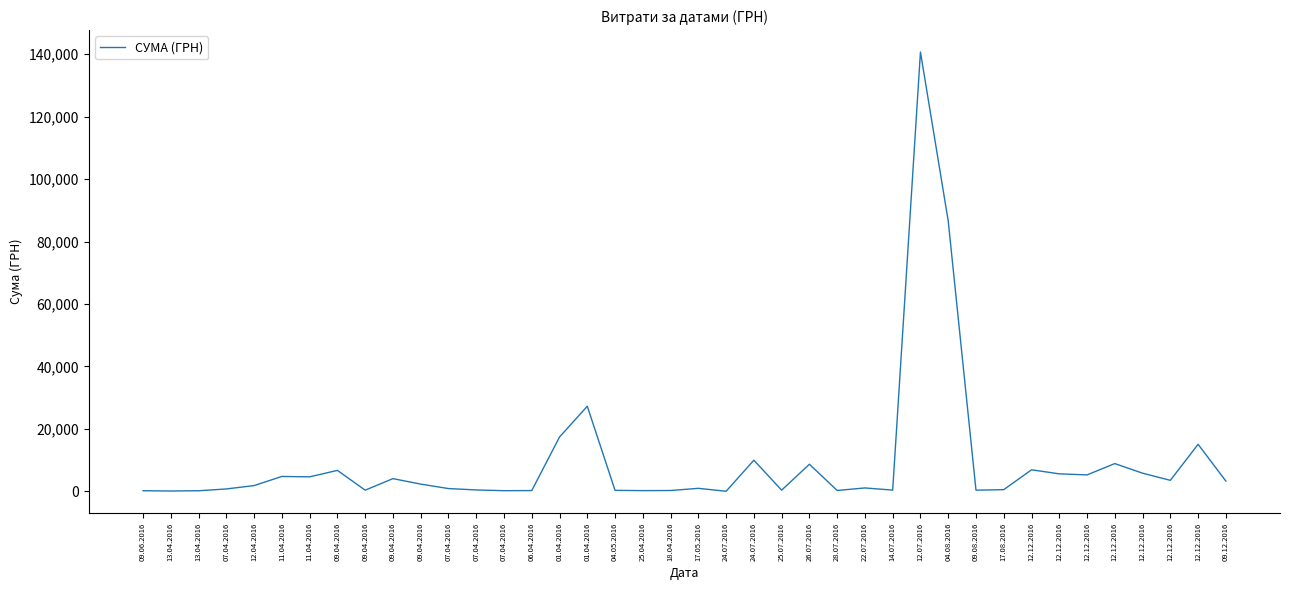

Is this an area chart (filled region under the line)?

No